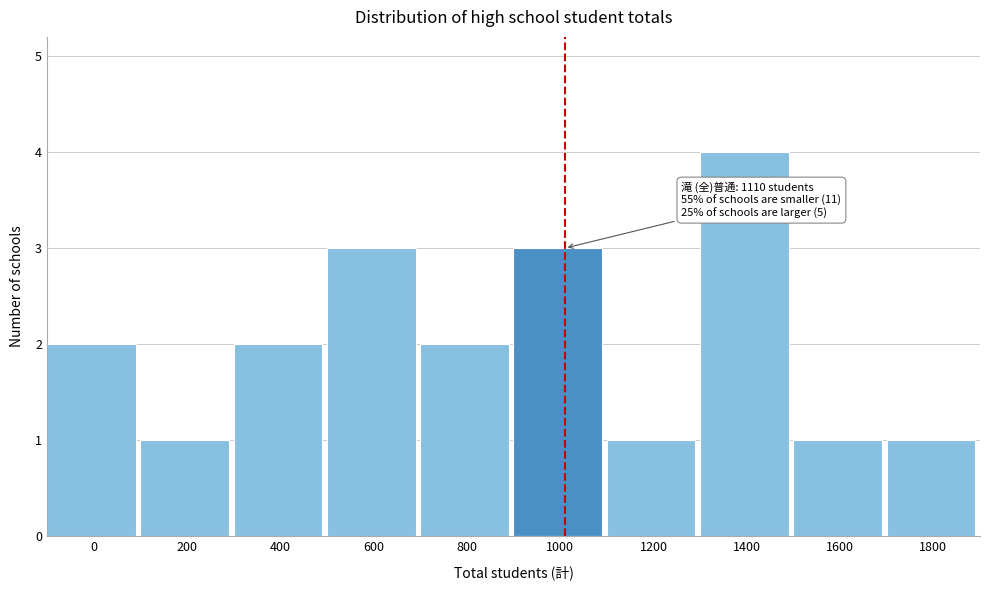

Reading left to right, transcribe all the data shown in this chart.

0=2	200=1	400=2	600=3	800=2	1000=3	1200=1	1400=4	1600=1	1800=1